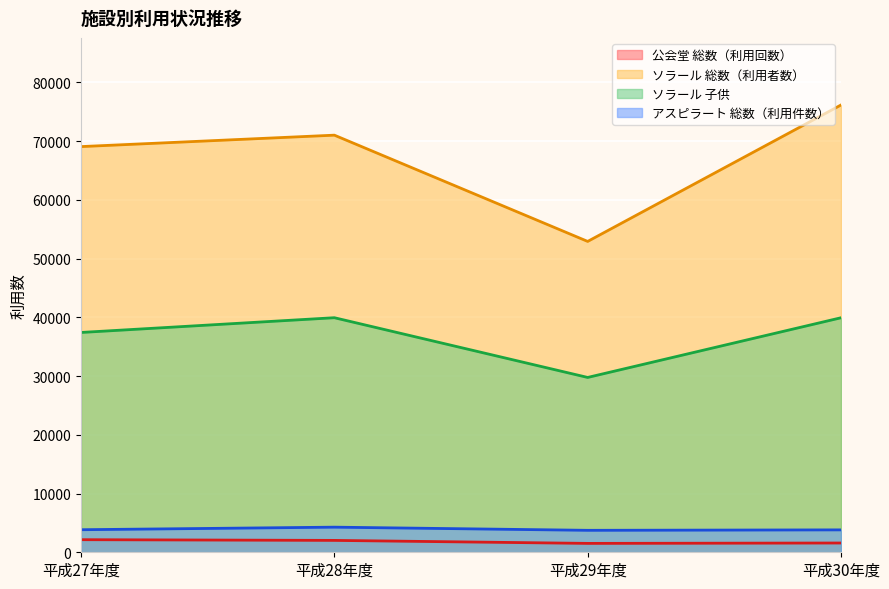

True or false: ソラール 子供 has a value of 29768 at 平成29年度.

True